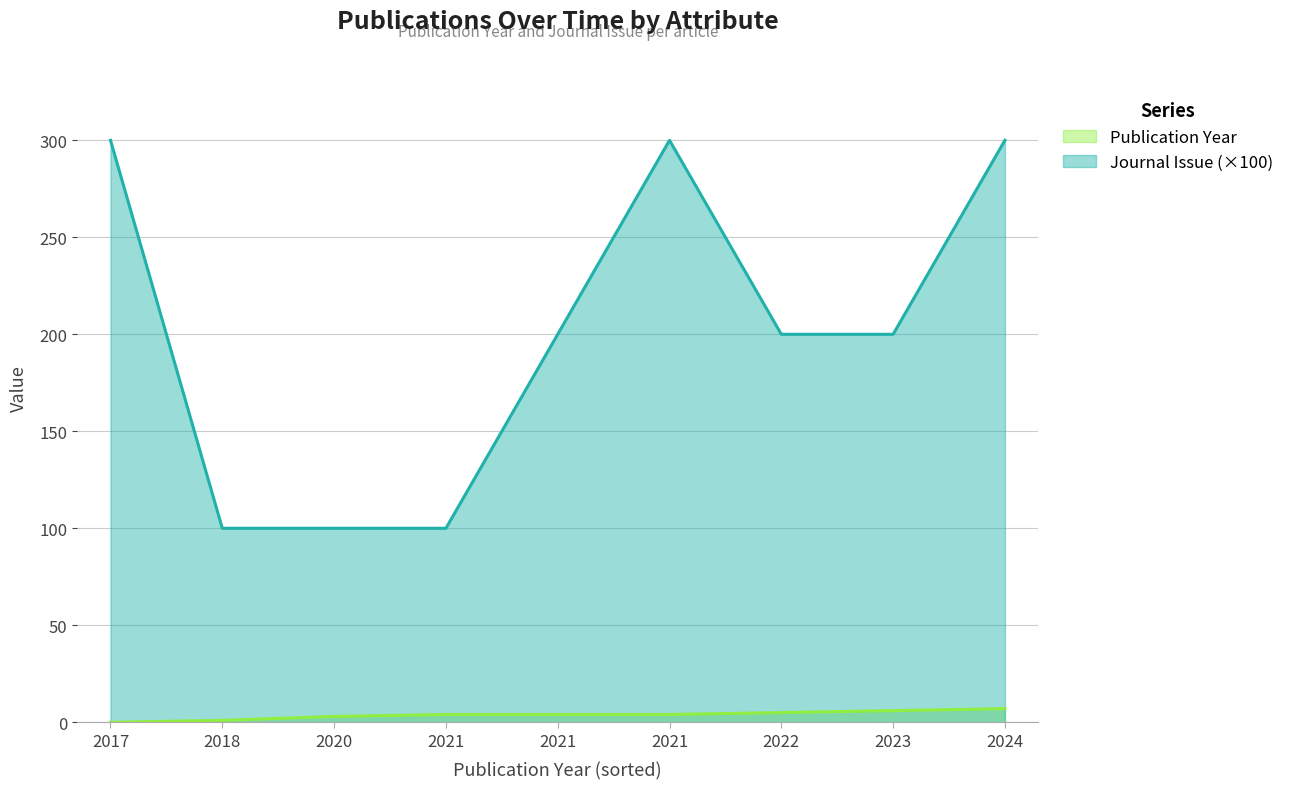

What is the value of the 4th point from the left?

4